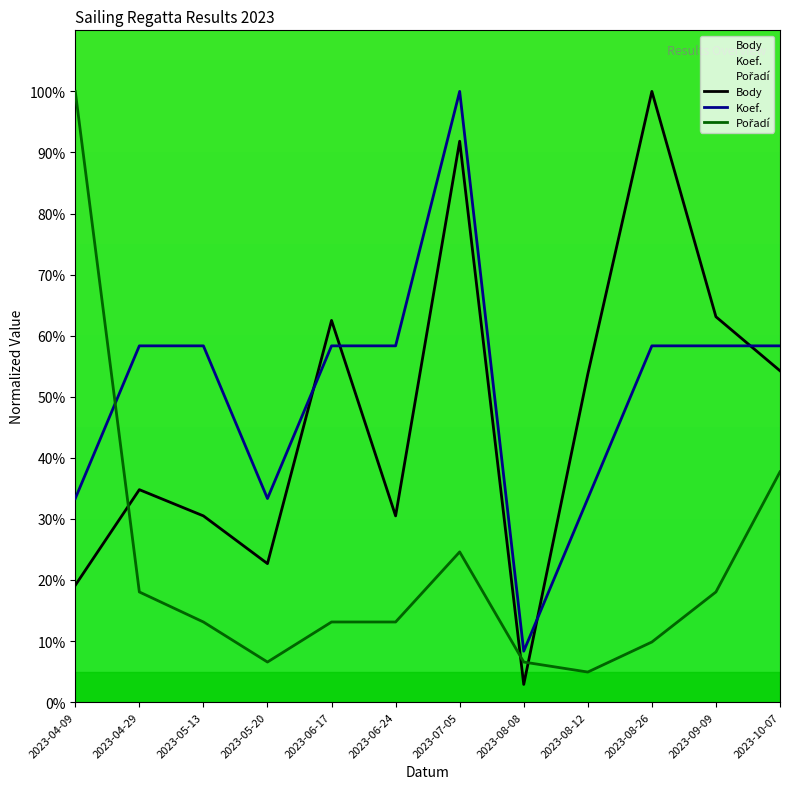

At how many categories does at least one series exceed 47?

10